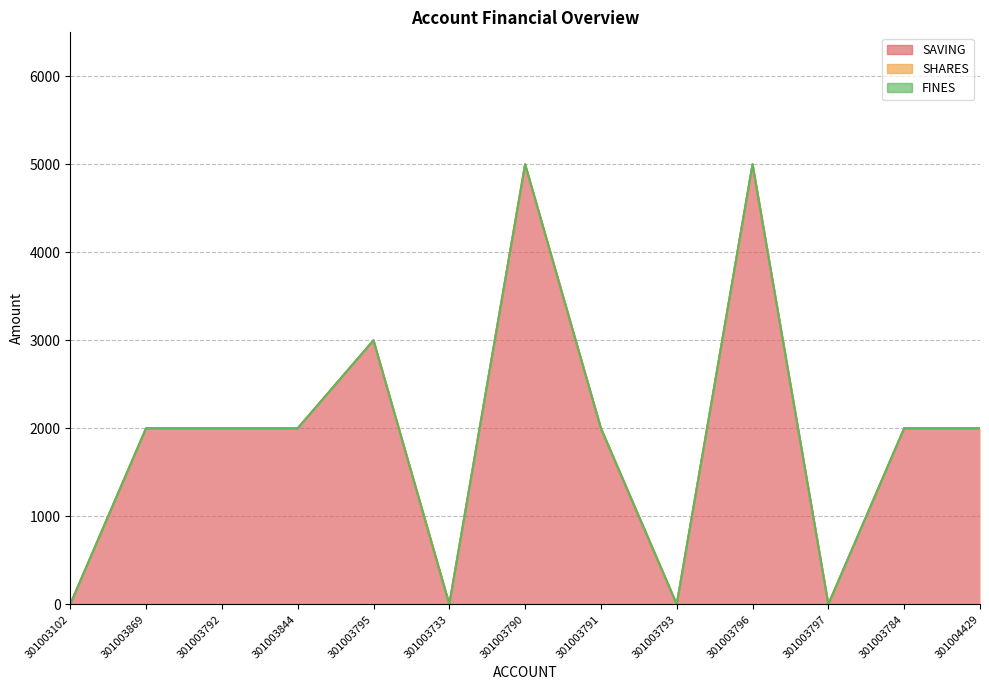

Between 301003733 and 301003793, which series saw the biggest shift?

SAVING